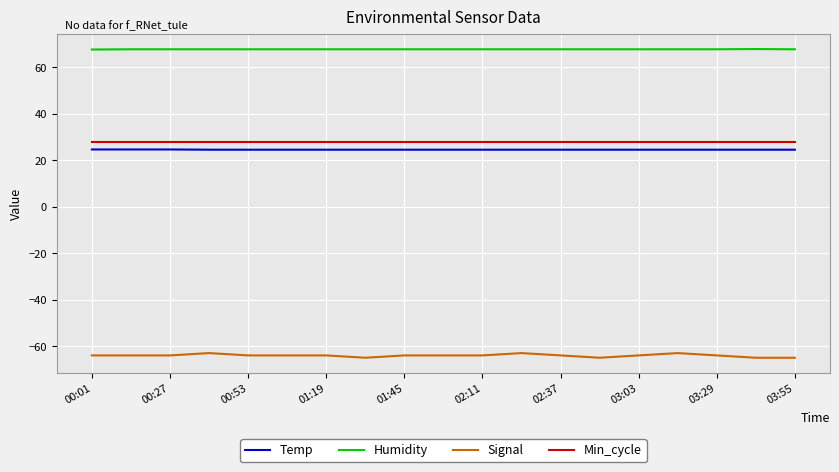

Count the number of categories in the chart.

19